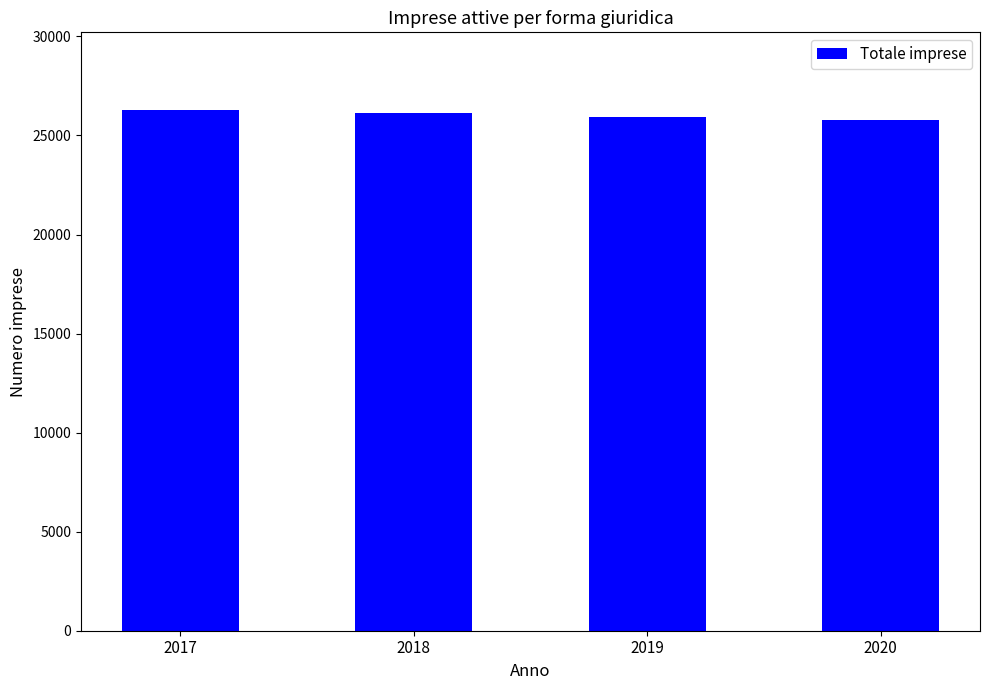

The value at 2018 is 36009. True or false?

False